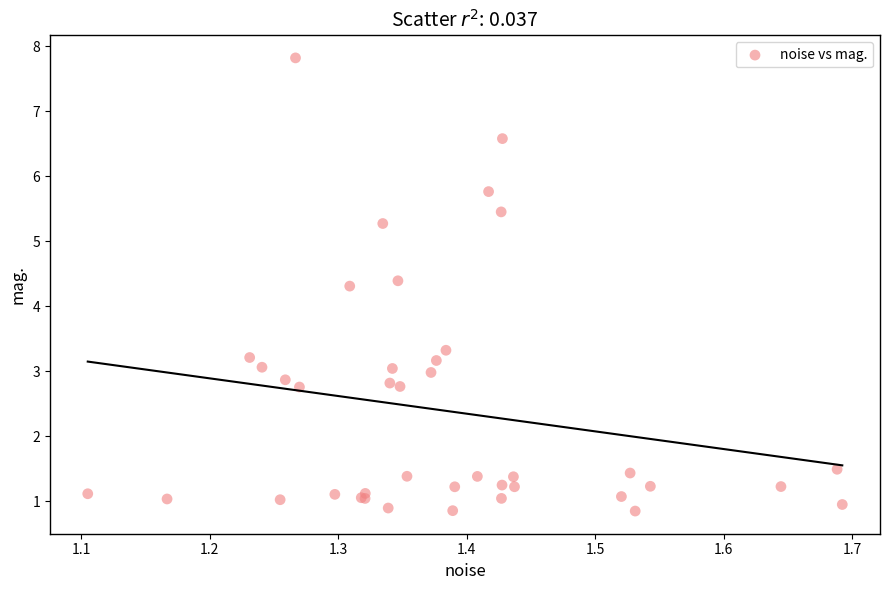

What Y value in the scatter plot is closest to 4?

4.3